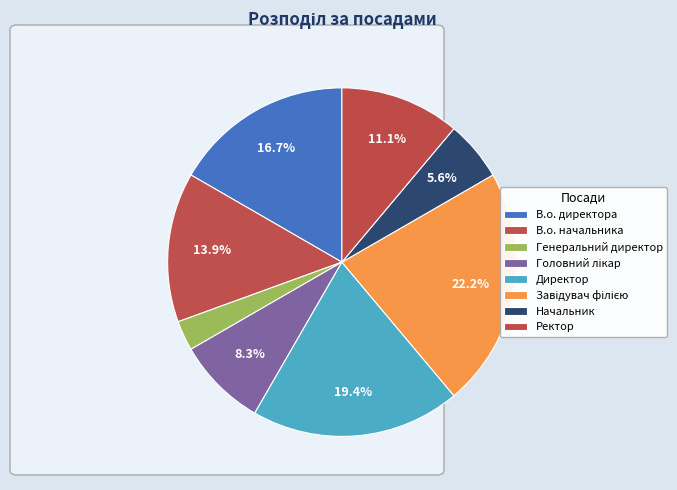

What percentage is the В.о. начальника slice, to the nearest percent?

14%